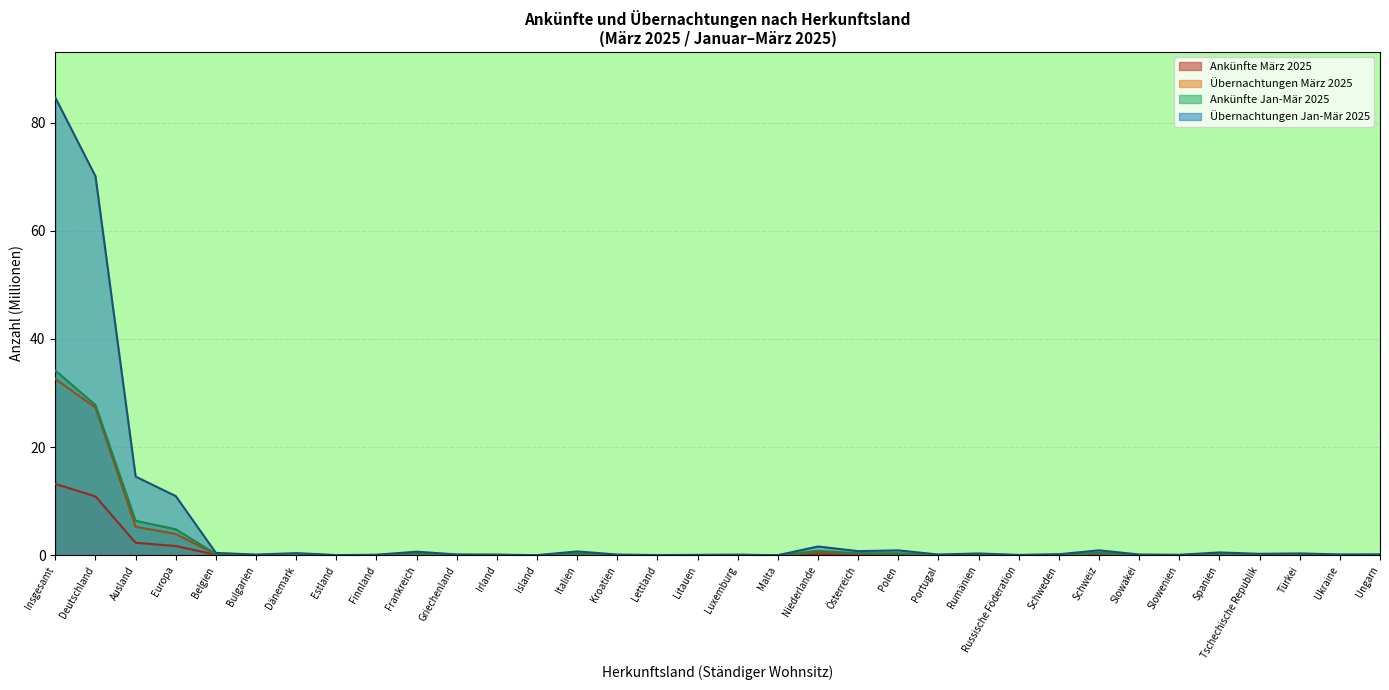

True or false: Übernachtungen März 2025 and Übernachtungen Jan-Mär 2025 intersect in this chart.

False